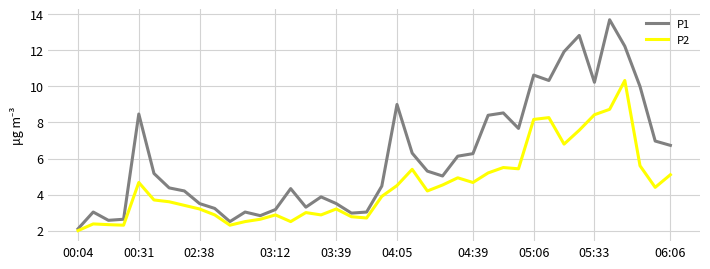

Rank the series by their maximum value, from highest to lowest.

P1, P2